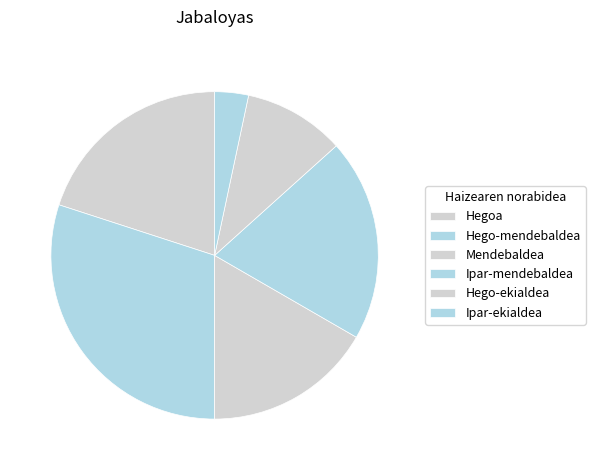

To the nearest percent, what is the combined percentage of Mendebaldea and Ipar-mendebaldea?

37%